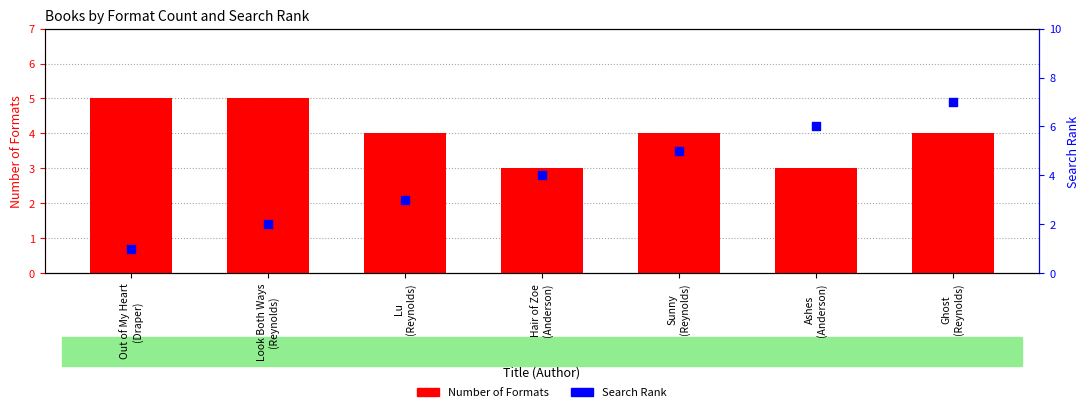

Which series has the widest spread of Y values?

Search Rank